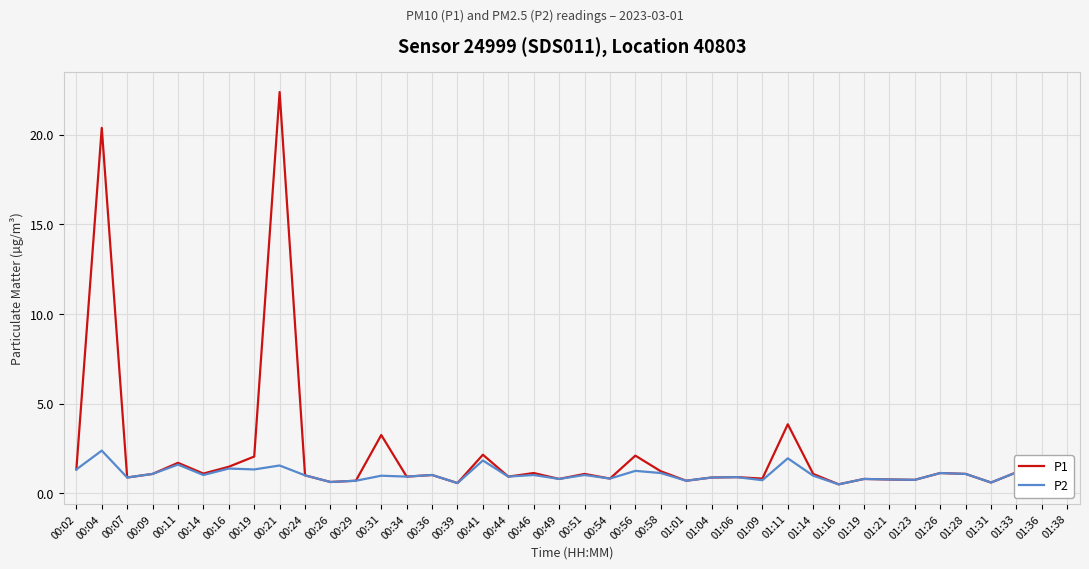

What is the sum of the P1 values at 00:54 and 01:19?

1.6